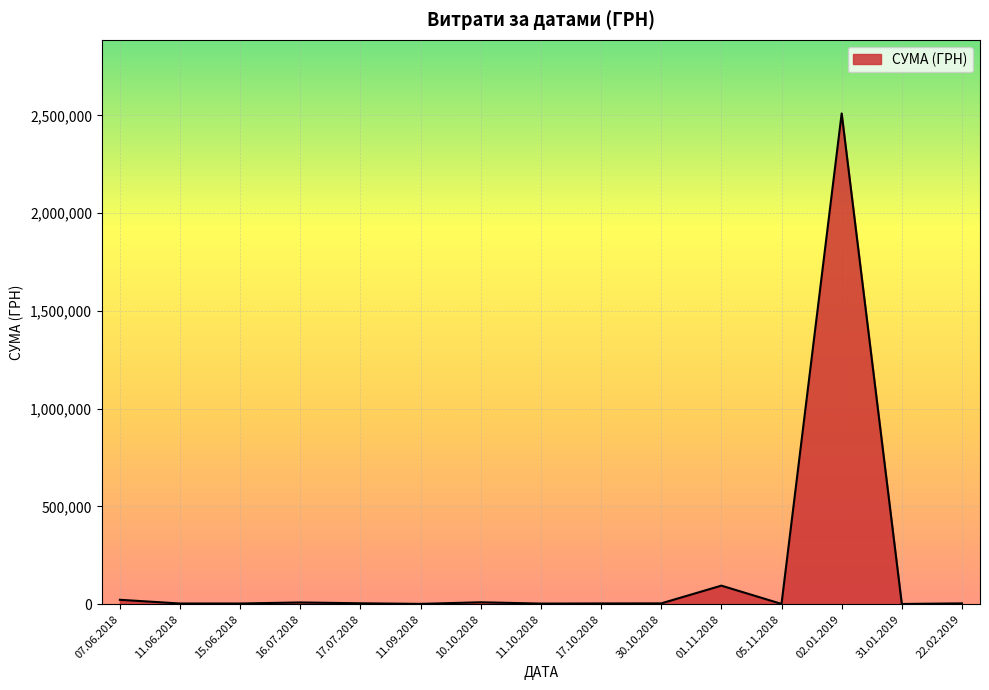

What is the maximum value shown in the chart?

2509498.7